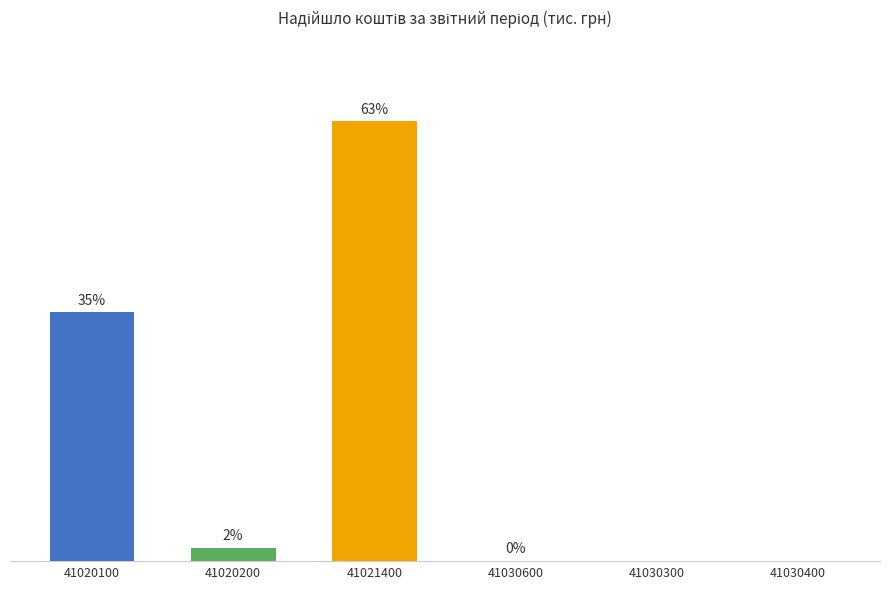

How many data points are less than 50635800?

3